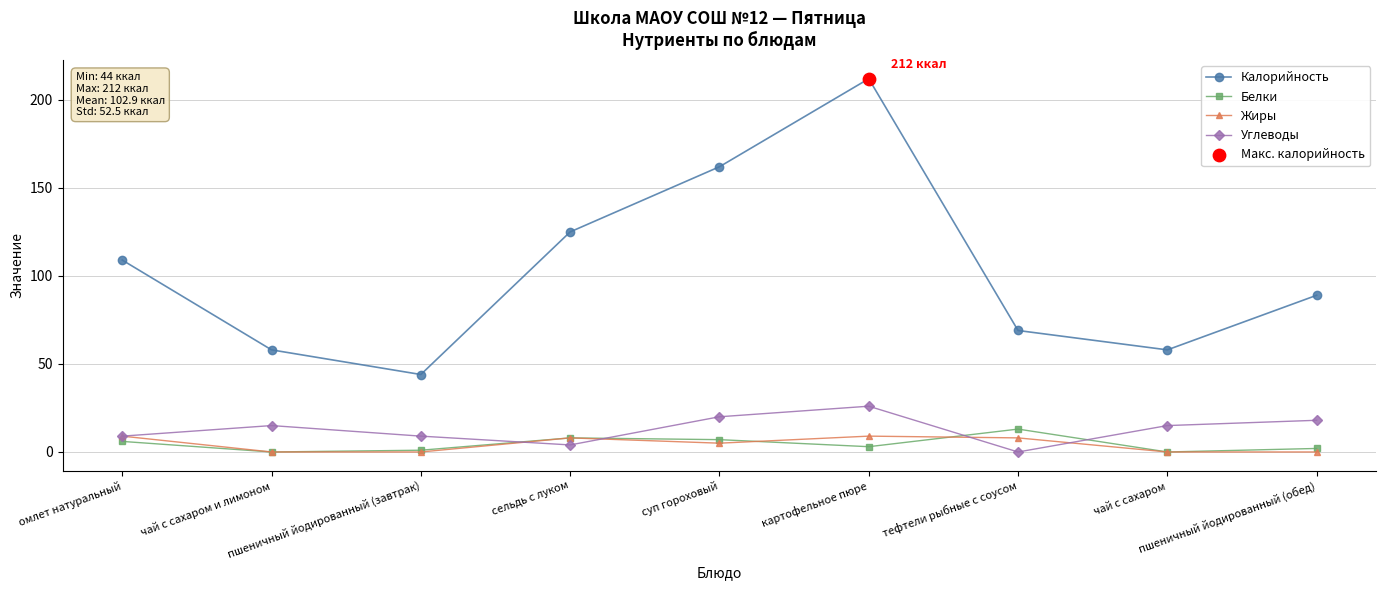

Which series has the largest total across all categories?

Калорийность